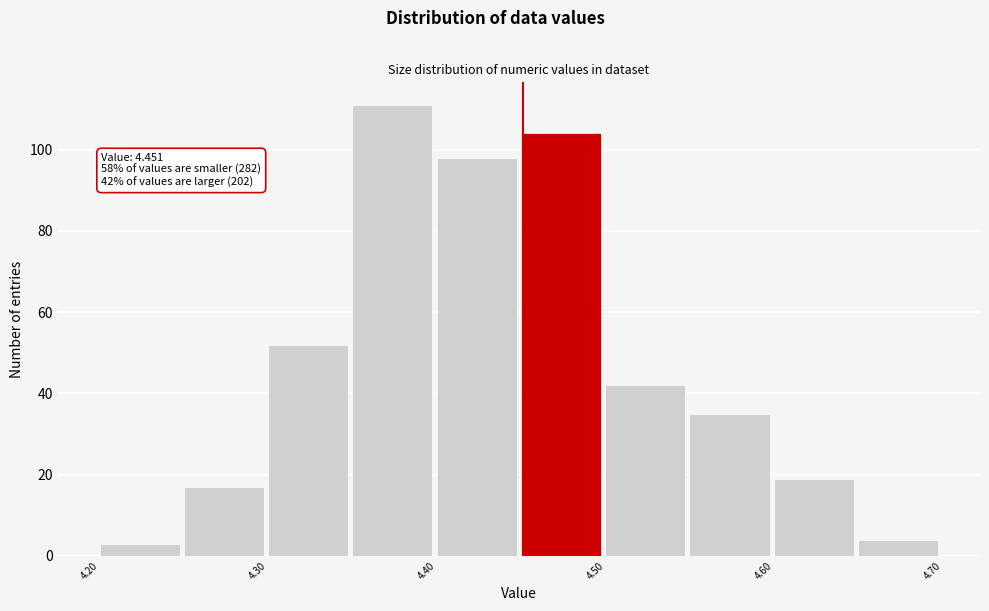

Which range on the x-axis has the tallest bar?

4.35 to 4.40